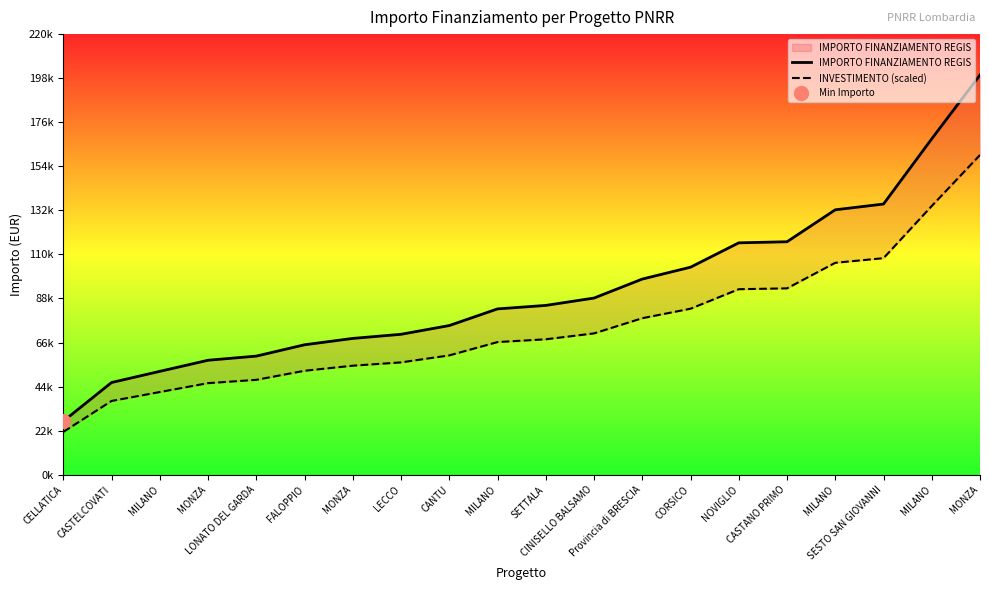

What is the highest value of the IMPORTO FINANZIAMENTO REGIS series?

199567.7